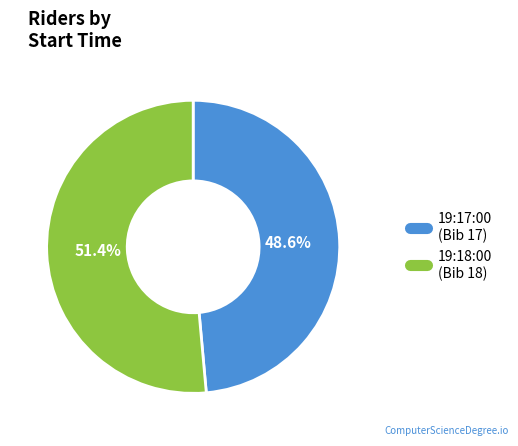

To the nearest percent, what percentage of the pie is 19:18:00?

51%